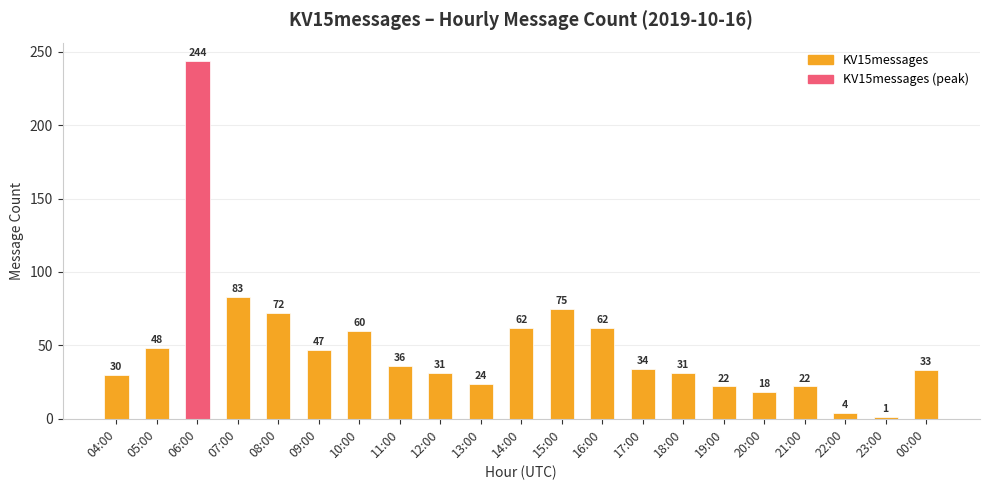

What is the difference between the values at 15:00 and 11:00?

39